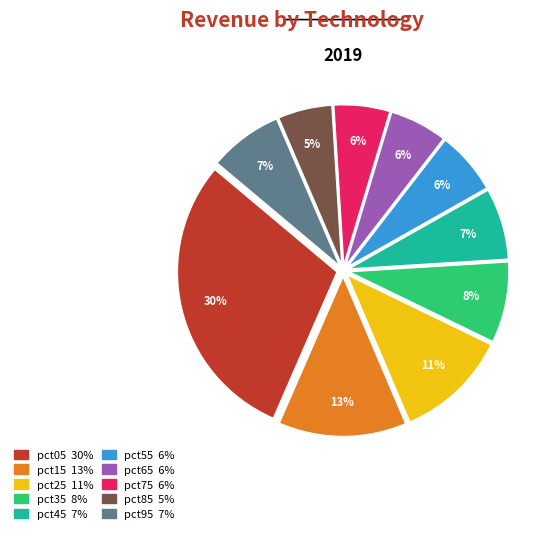

What is the largest slice in the pie chart?

pct05